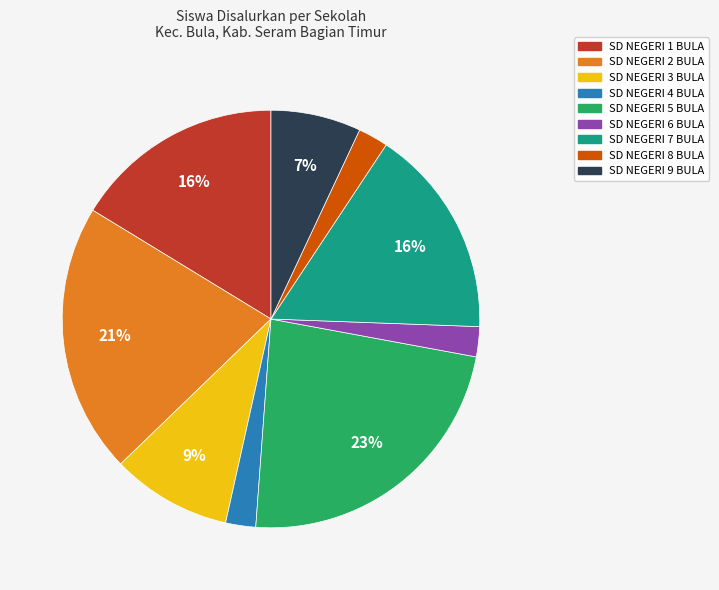

True or false: SD NEGERI 6 BULA accounts for 2% of the total.

True